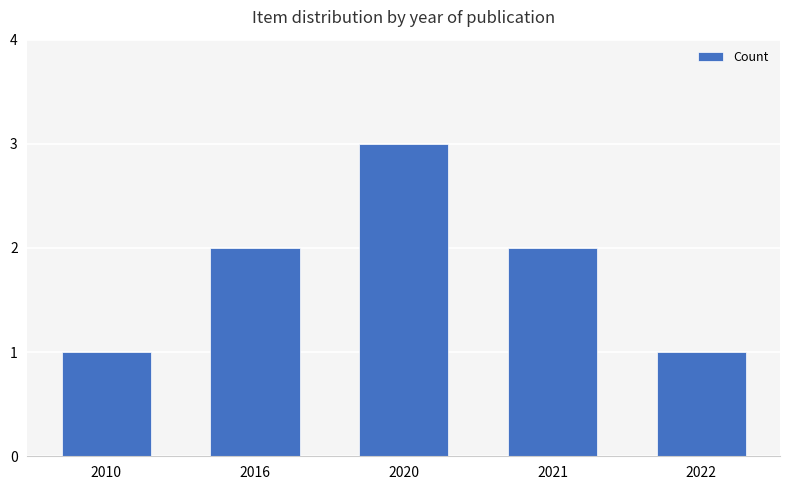

What is the smallest value displayed?

1